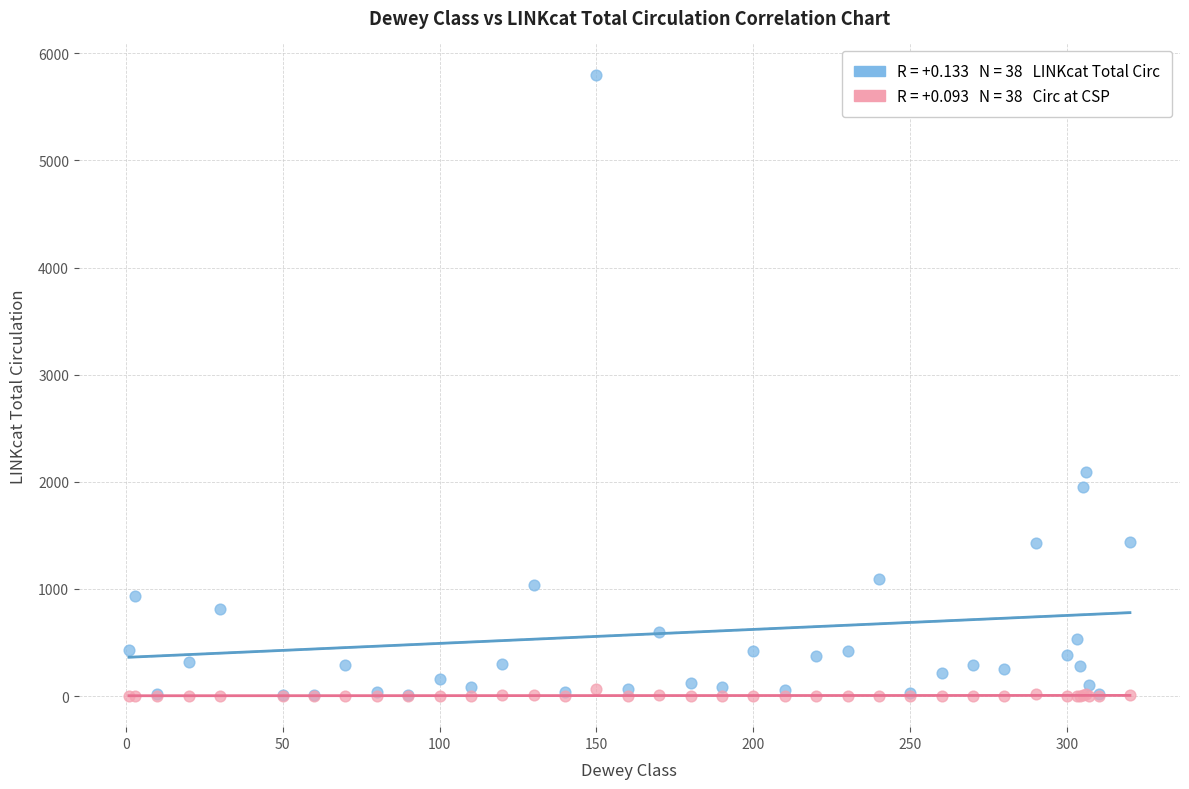

Across all series, what Y value is closest to 2901?

2094